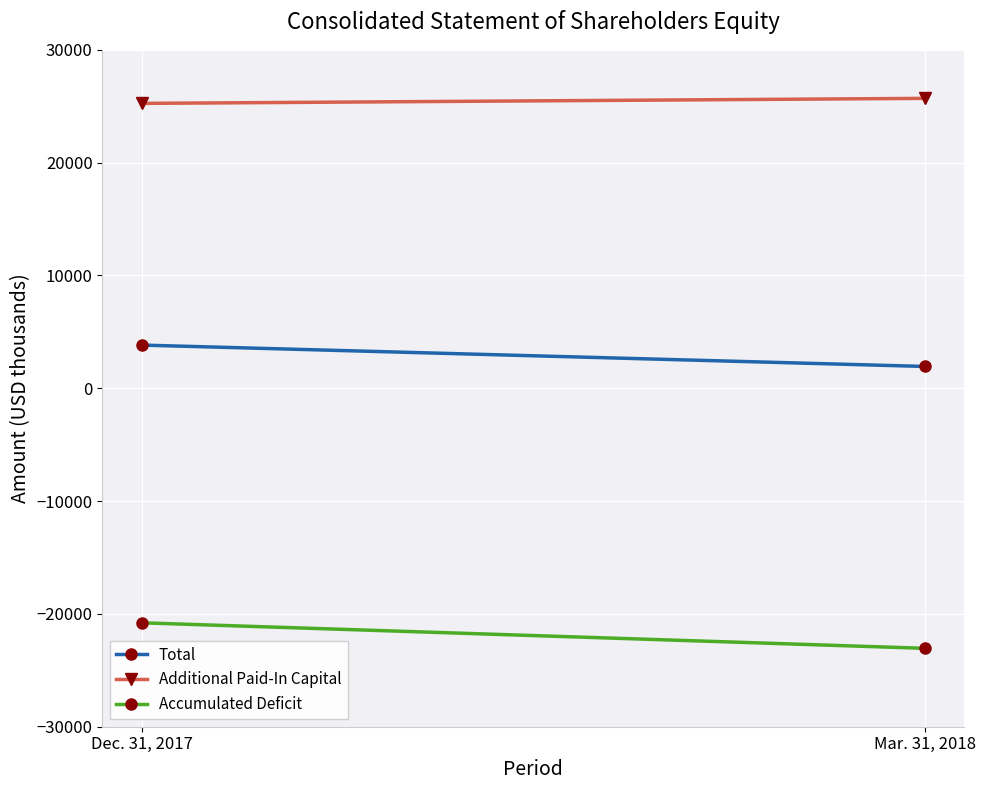

True or false: Total has a value of 1933 at Mar. 31, 2018.

True